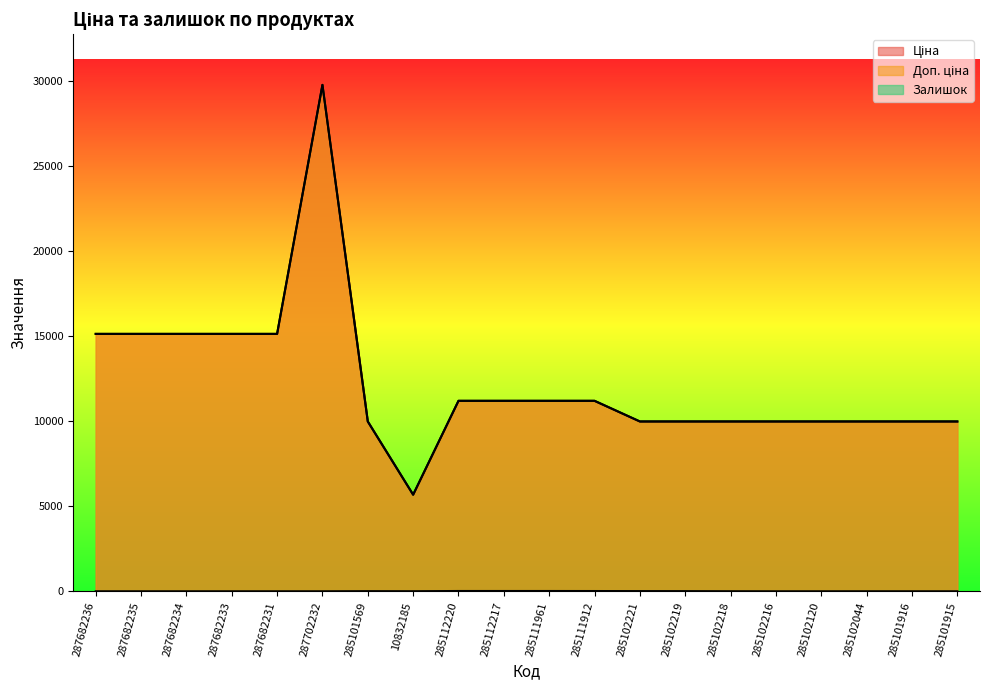

Is the value of Залишок at 285112217 greater than the value of Ціна at 285101569?

No